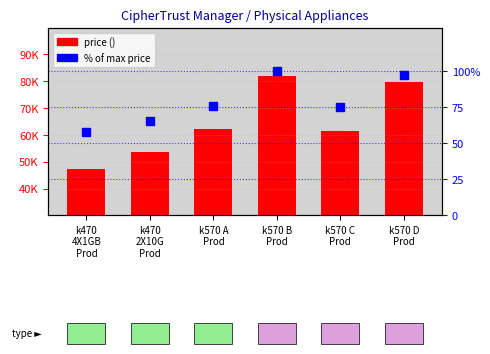

At how many categories does at least one series exceed 34365?

6